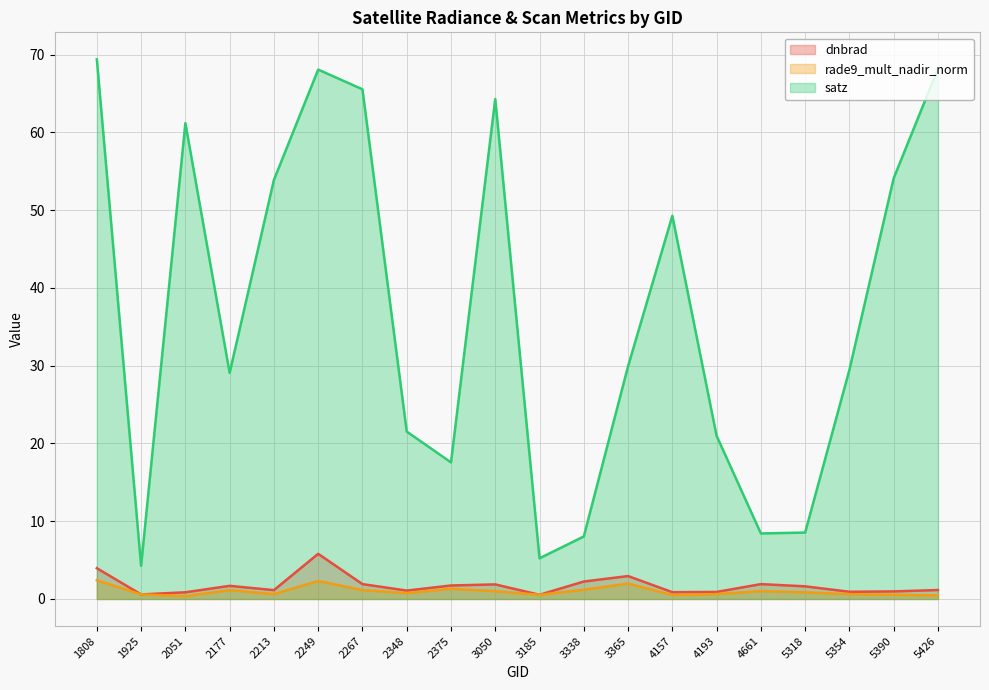

At which category is the sum across all series the highest?

2249